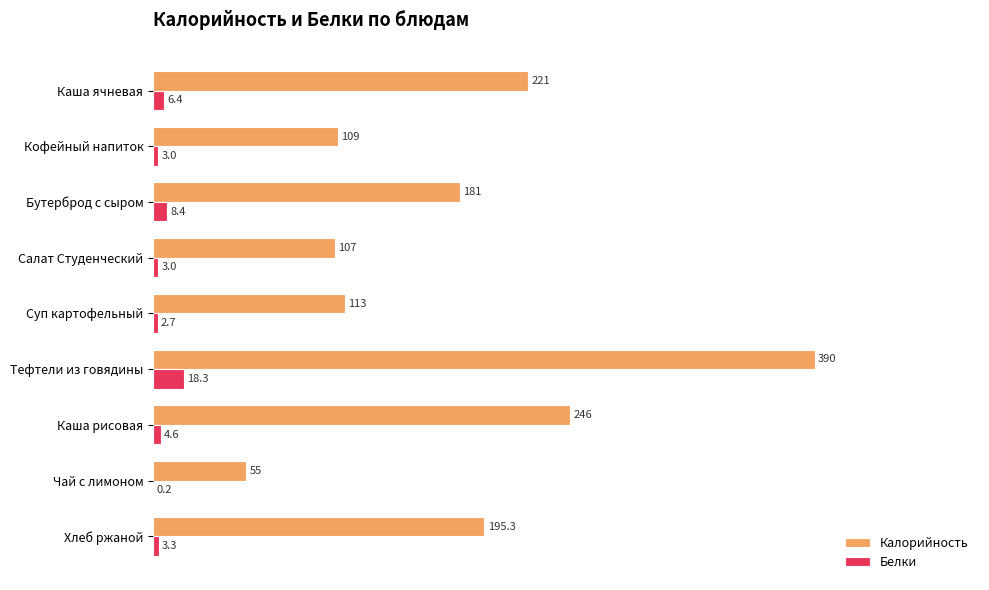

What are all the series names shown in the legend?

Калорийность, Белки